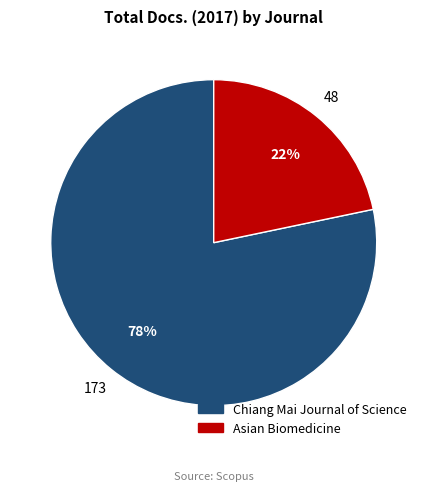

Is the sum of Asian Biomedicine and Chiang Mai Journal of Science greater than half?

Yes